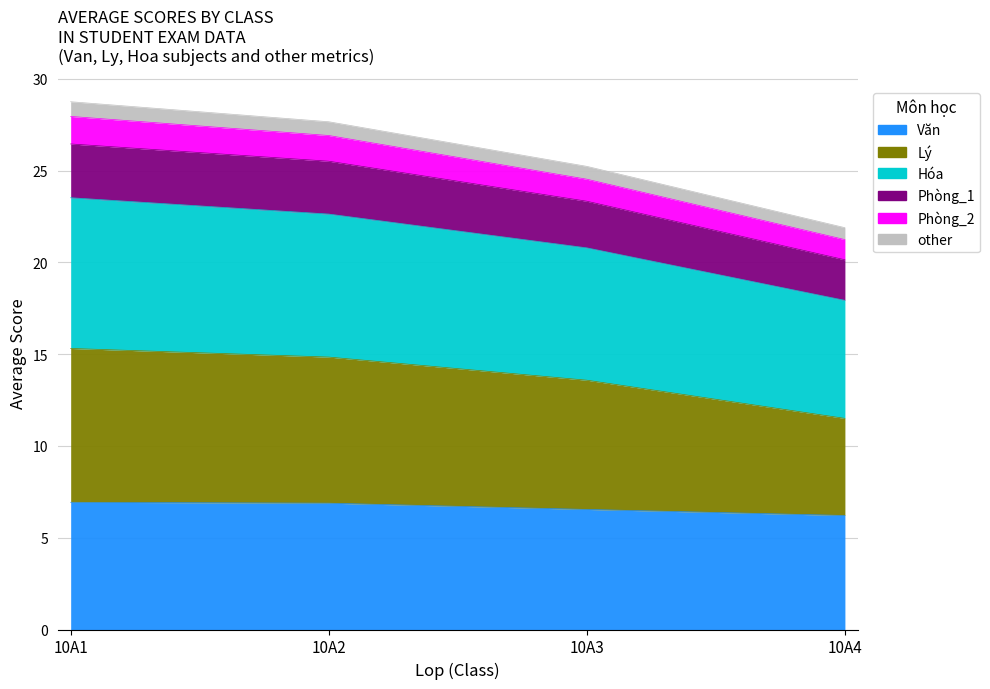

At how many categories does at least one series exceed 26?

2